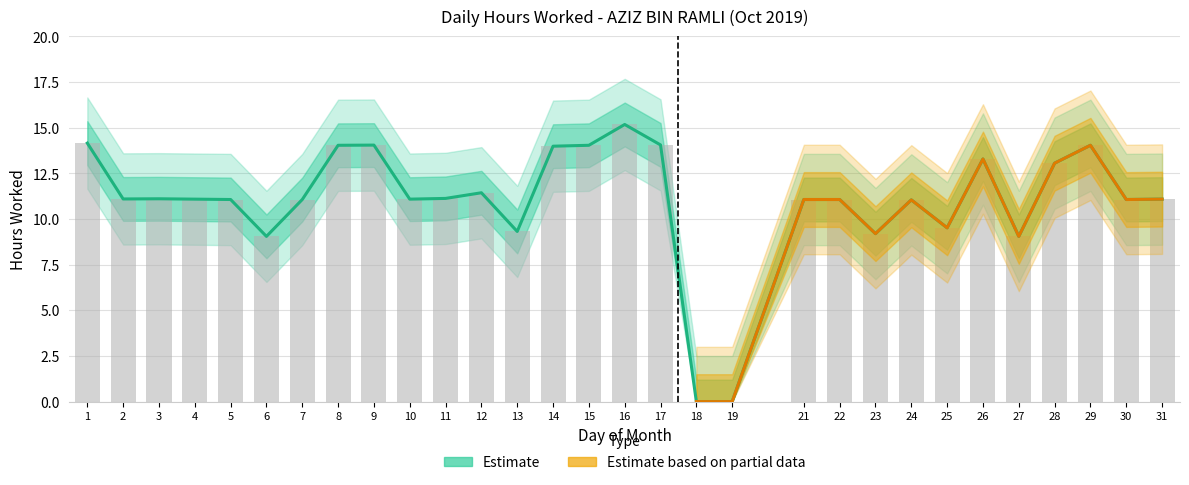

Is it true that the value at 11 is 5.1?

False